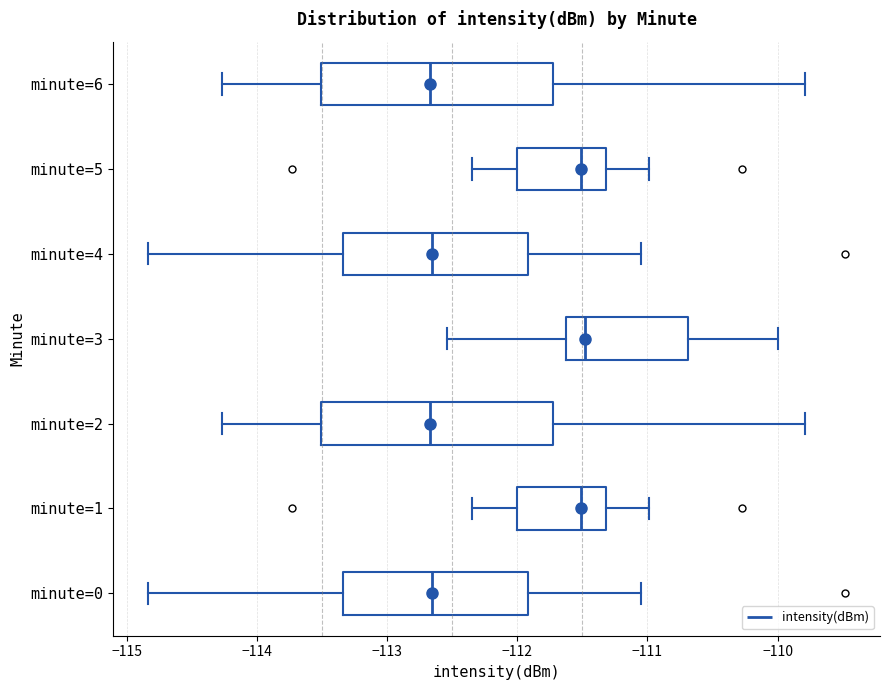

Reading bottom to top, transcribe this box plot: for each box, give where its median line is, the range the box spans, and where its two whiskers end, as read against the x-axis. The values are not printed on the chart, so give them approximately, as read against the axis.

minute=0: median -112.7, box -113.3 to -111.9, whiskers -114.8 to -111.0
minute=1: median -111.5, box -112.0 to -111.3, whiskers -112.3 to -111.0
minute=2: median -112.7, box -113.5 to -111.7, whiskers -114.3 to -109.8
minute=3: median -111.5, box -111.6 to -110.7, whiskers -112.5 to -110.0
minute=4: median -112.7, box -113.3 to -111.9, whiskers -114.8 to -111.0
minute=5: median -111.5, box -112.0 to -111.3, whiskers -112.3 to -111.0
minute=6: median -112.7, box -113.5 to -111.7, whiskers -114.3 to -109.8